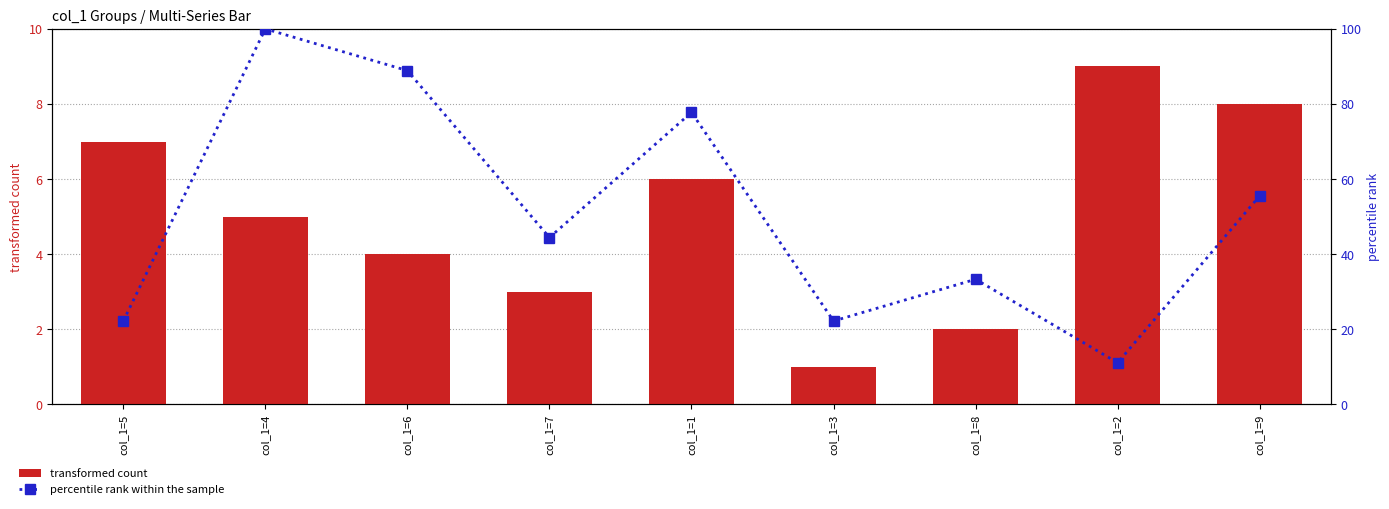

Reading left to right, extract all data points from this chart.

transformed count: 7.0	5.0	4.0	3.0	6.0	1.0	2.0	9.0	8.0
percentile rank within the sample: 22.2	100.0	88.9	44.4	77.8	22.2	33.3	11.1	55.6